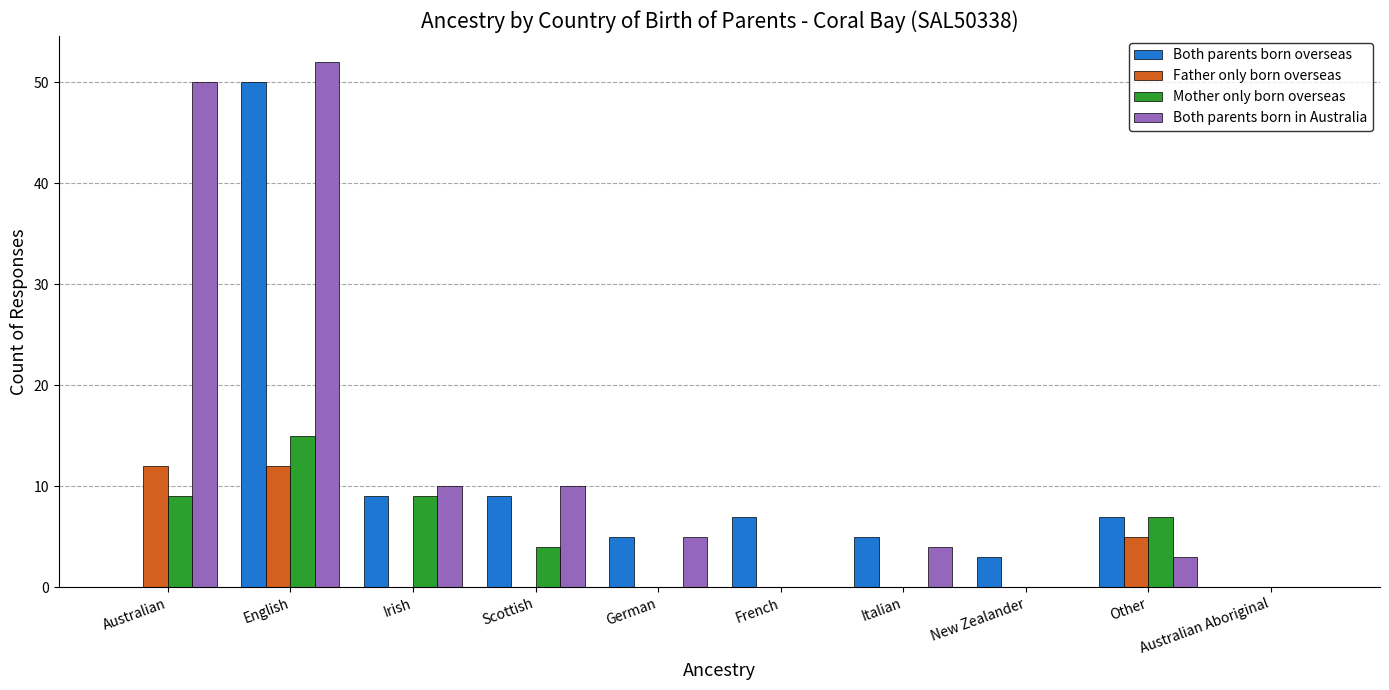

True or false: Father only born overseas has a value of 7 at German.

False